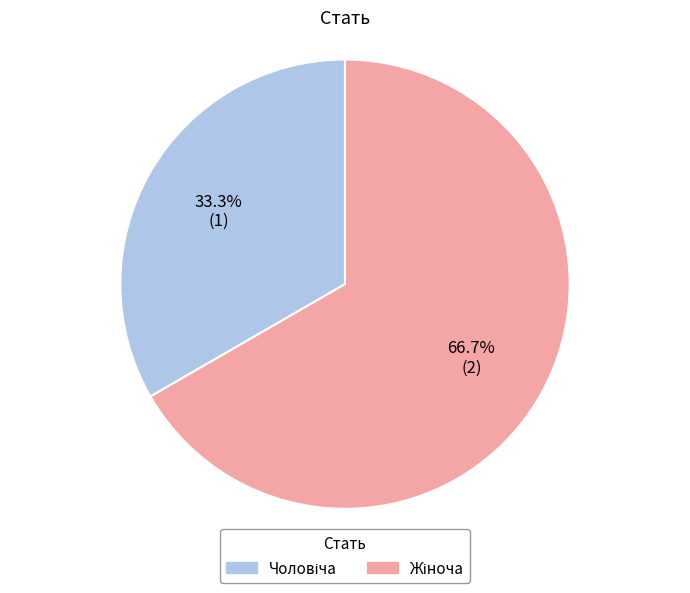

Is there a majority slice in this chart?

Yes